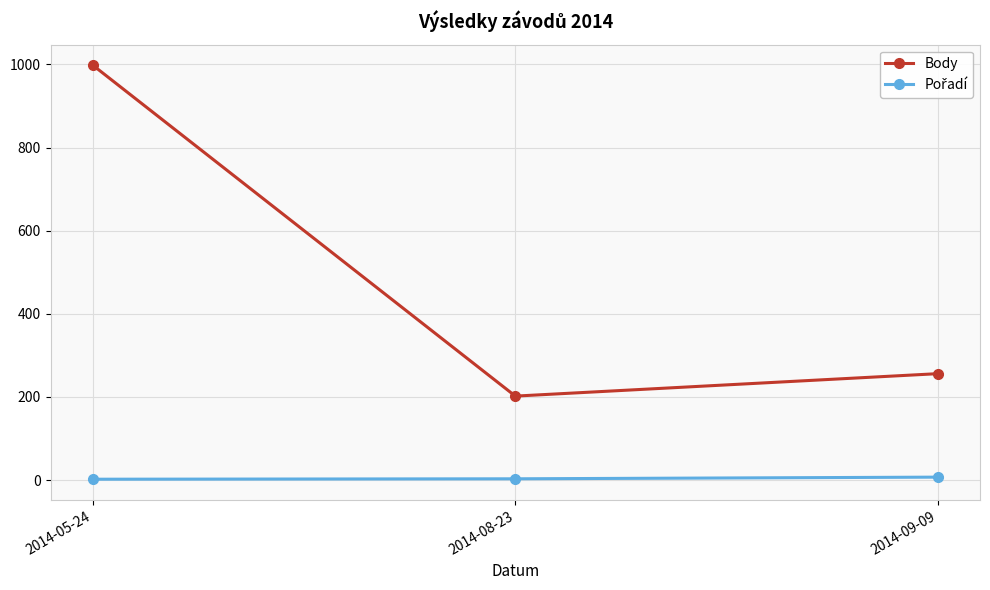

Which series has the widest spread of values?

Body